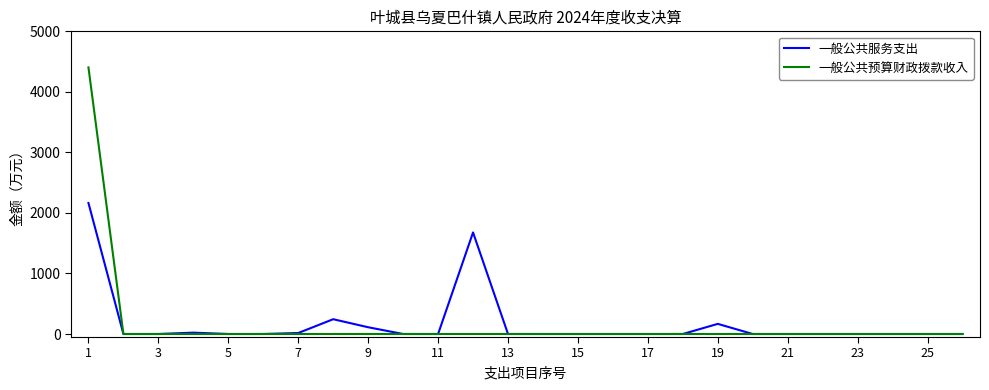

List the series in order of their peak value, highest first.

一般公共预算财政拨款收入, 一般公共服务支出